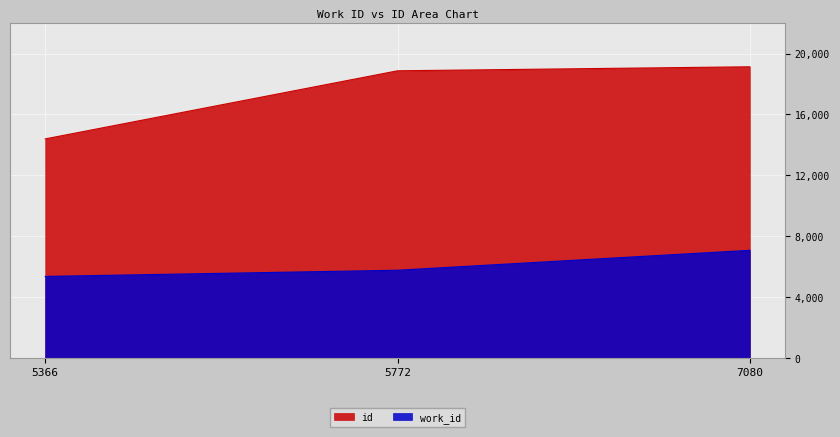

Count the number of categories in the chart.

3